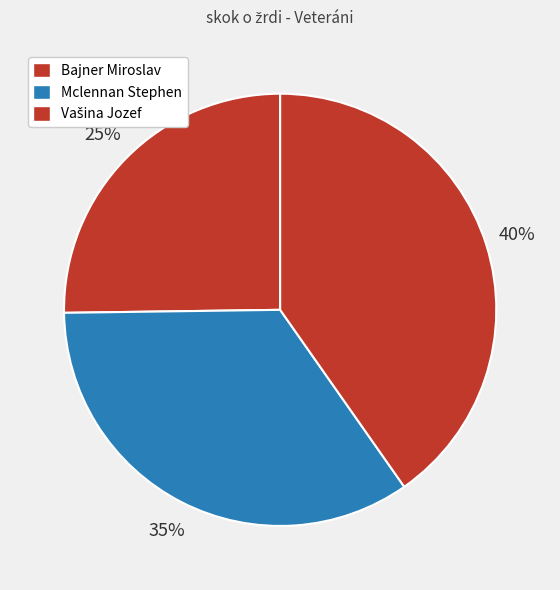

Between Vašina Jozef and Bajner Miroslav, which is larger?

Vašina Jozef